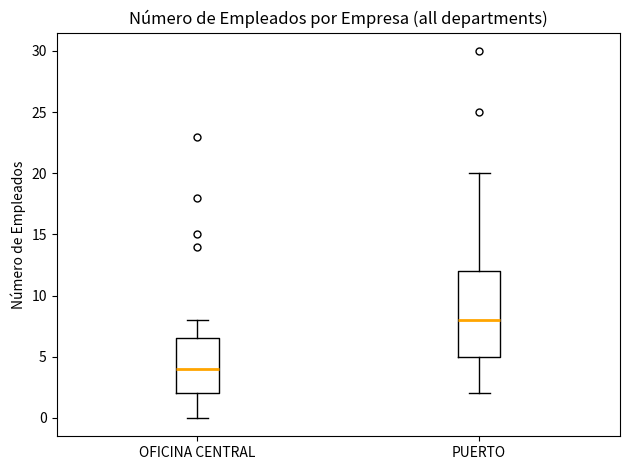

Comparing the boxes themselves (not the whiskers), which one is the tallest?

PUERTO